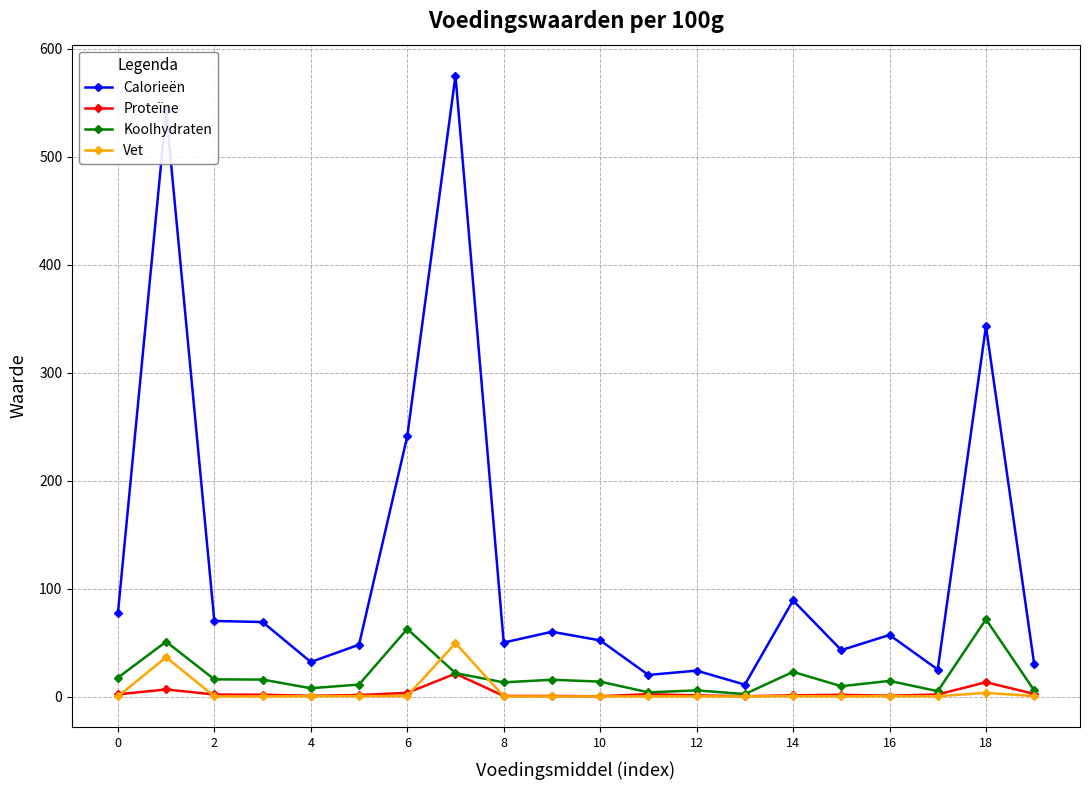

At how many categories does at least one series exceed 218?

4